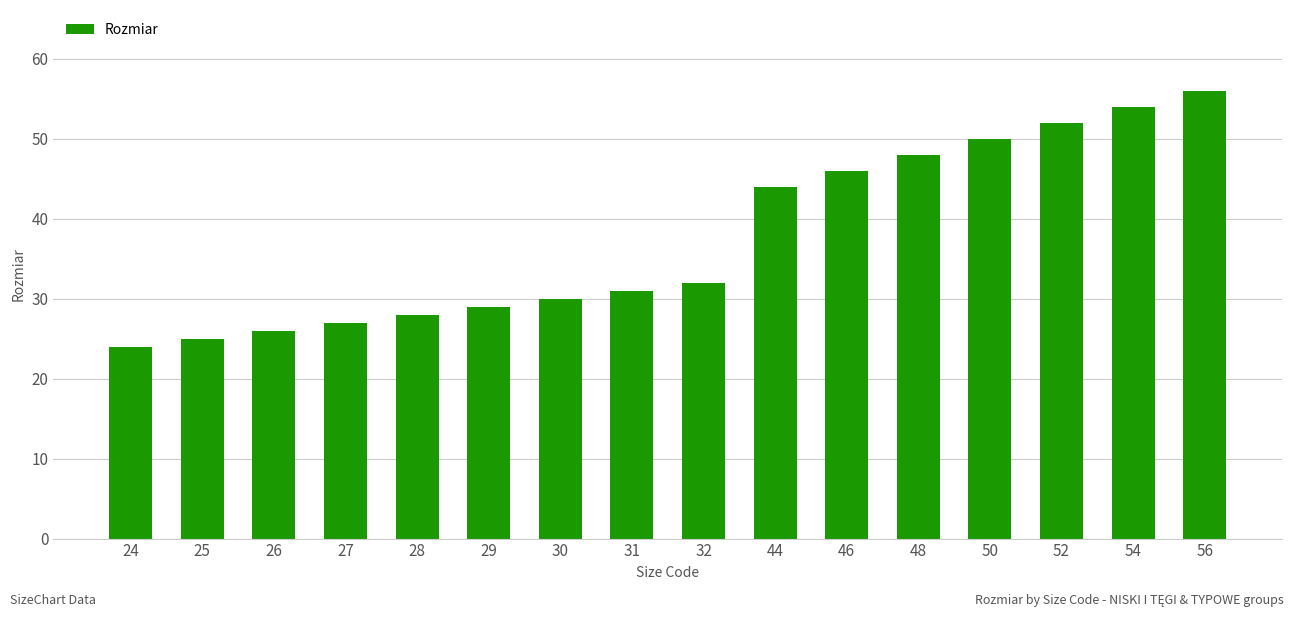

Rank the categories by value from lowest to highest.

24, 25, 26, 27, 28, 29, 30, 31, 32, 44, 46, 48, 50, 52, 54, 56